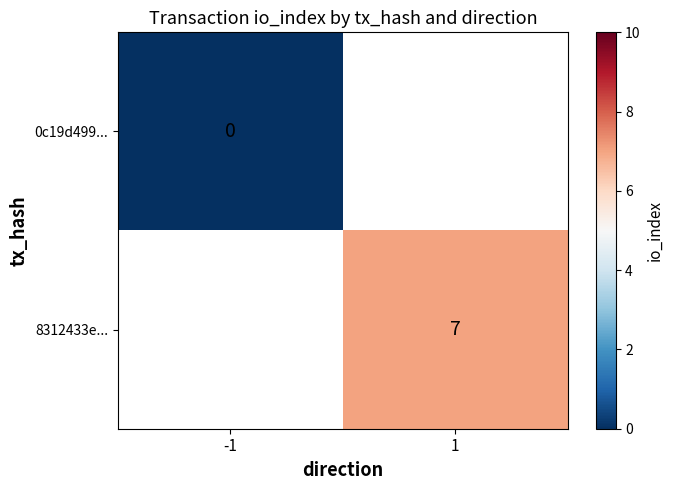

At which category does the chart reach its minimum across all series?

-1